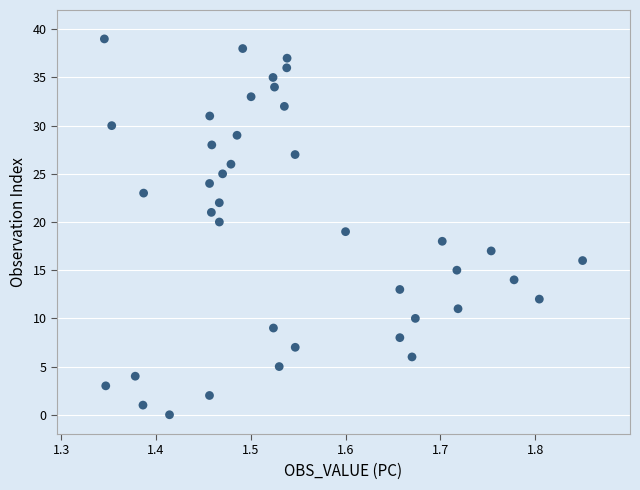

What is the range of Y values (max minus min)?

39